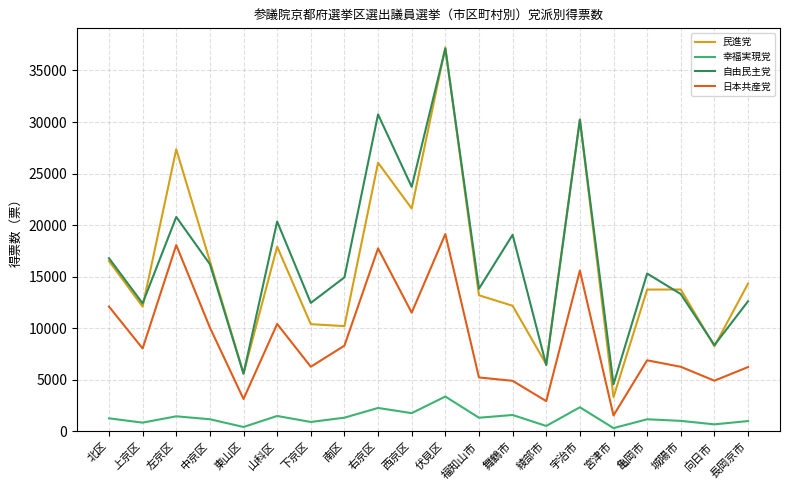

Between 北区 and 向日市, which series saw the biggest shift?

自由民主党